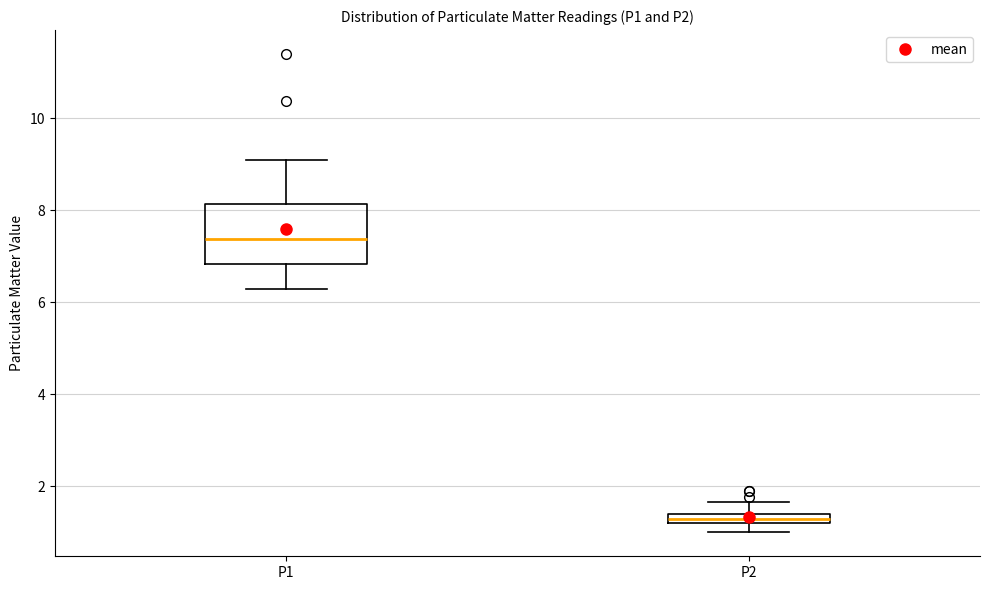

Where is the upper edge of the box for P2 on the y-axis? The values are not printed on the chart, so give them approximately, as read against the axis.

1.4